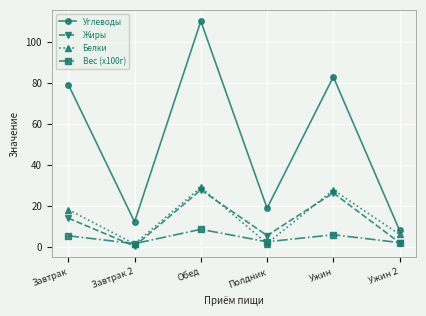

Which series has the largest total across all categories?

Углеводы